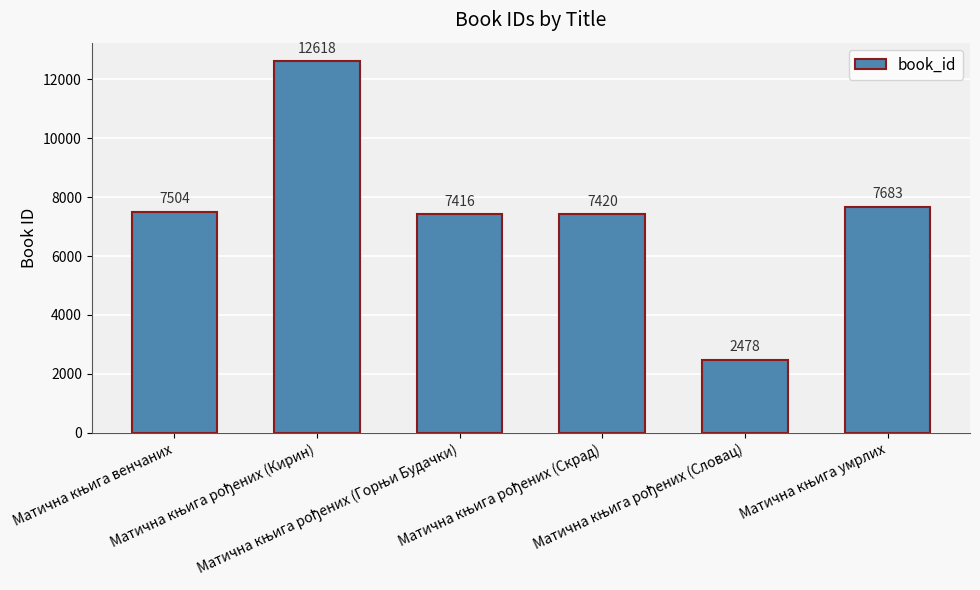

What is the average value?

7520